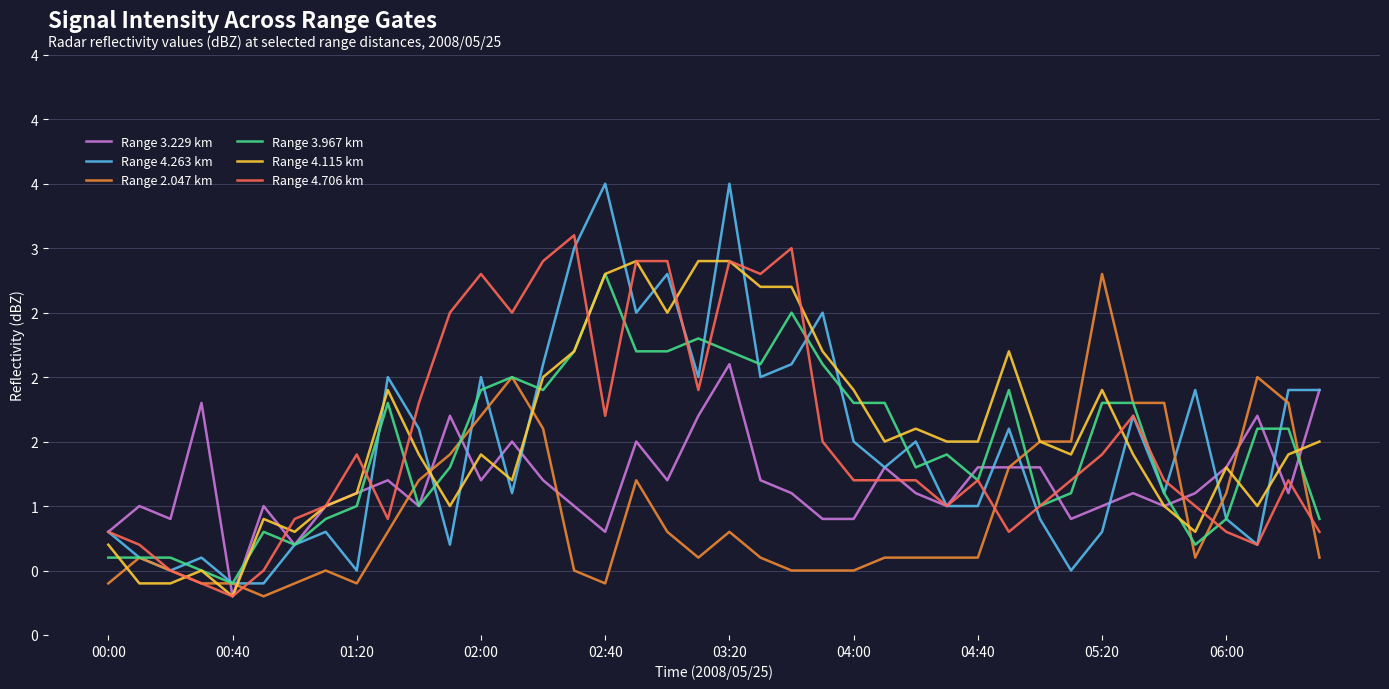

How many times do Range 3.229 km and Range 4.115 km cross each other?

7